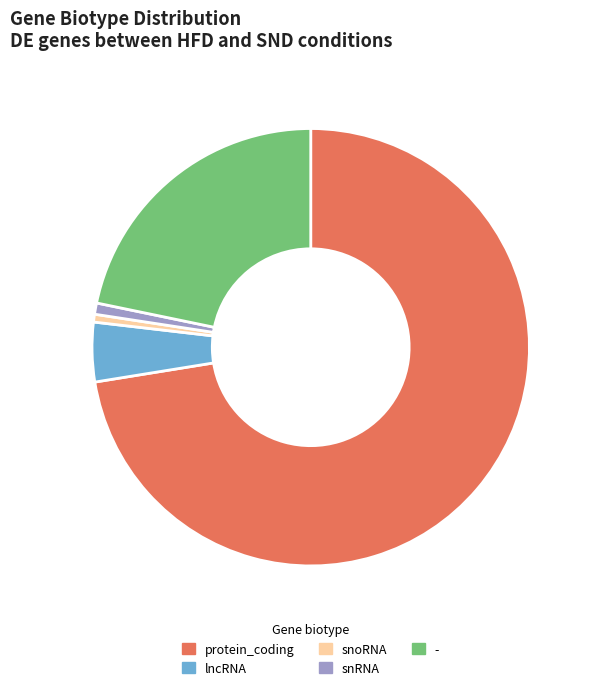

Which has a higher value, protein_coding or snRNA?

protein_coding